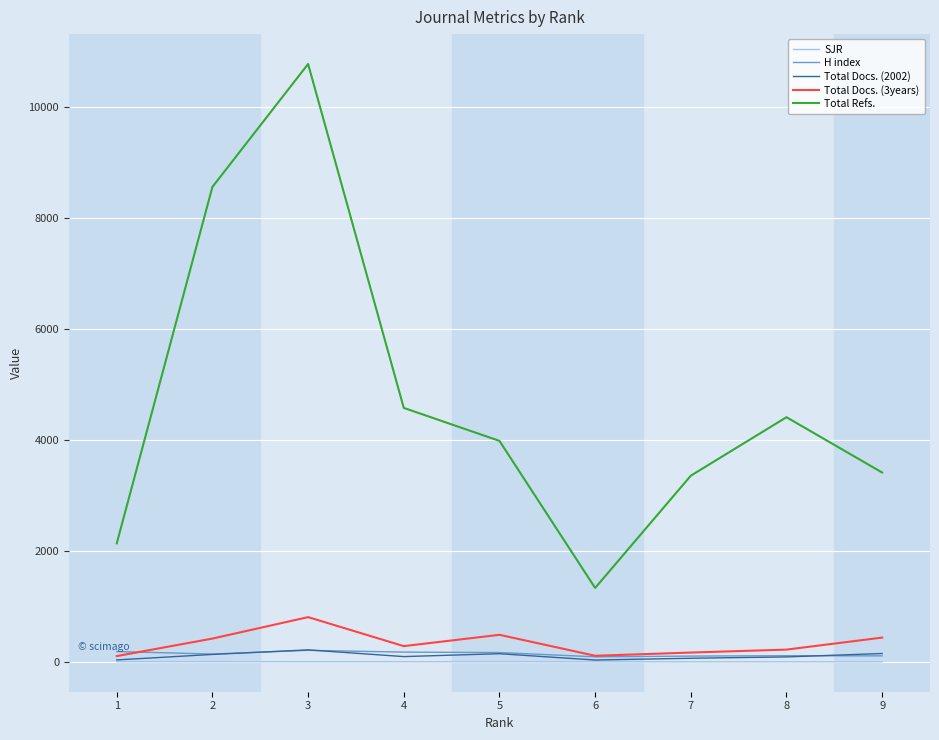

Between 3 and 6, which series saw the biggest shift?

Total Refs.